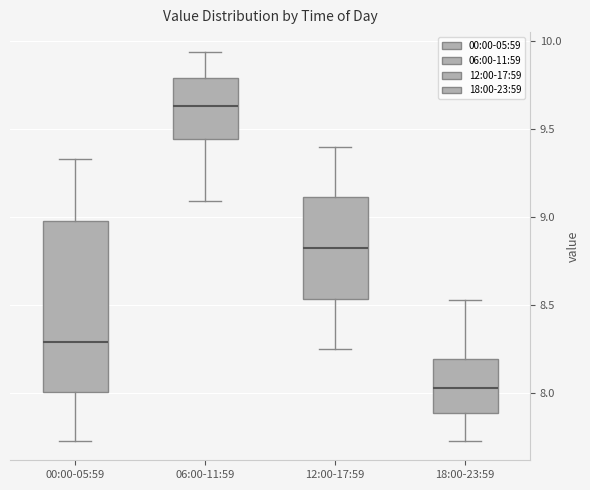

Reading left to right, transcribe this box plot: for each box, give where its median line is, the range the box spans, and where its two whiskers end, as read against the y-axis. The values are not printed on the chart, so give them approximately, as read against the axis.

00:00-05:59: median 8.30, box 8.00 to 9.00, whiskers 7.75 to 9.35
06:00-11:59: median 9.65, box 9.45 to 9.80, whiskers 9.10 to 9.95
12:00-17:59: median 8.85, box 8.55 to 9.10, whiskers 8.25 to 9.40
18:00-23:59: median 8.05, box 7.90 to 8.20, whiskers 7.75 to 8.55